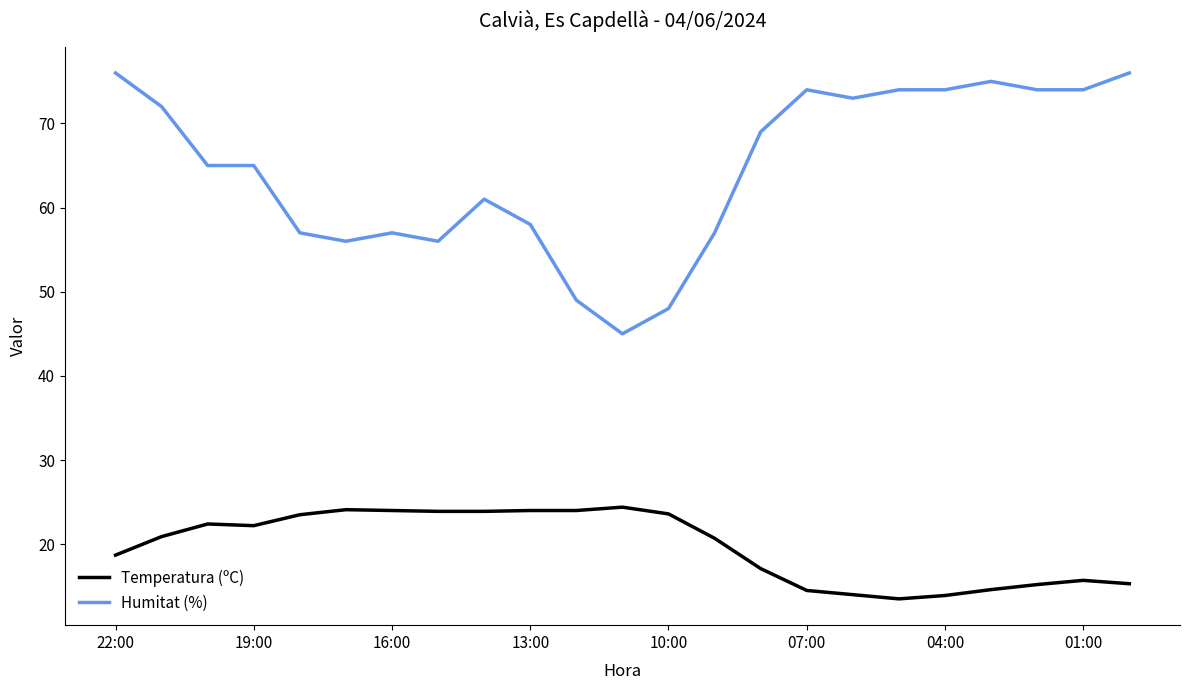

How many lines are shown in the chart?

2